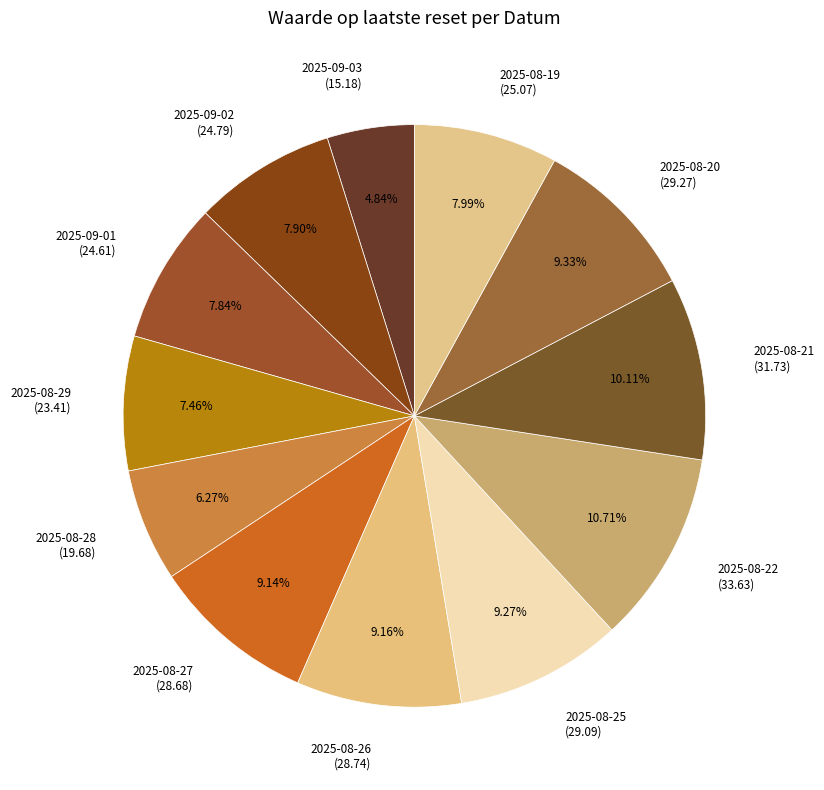

Combined, what portion of the pie is 2025-08-19 and 2025-08-22?

18.7%